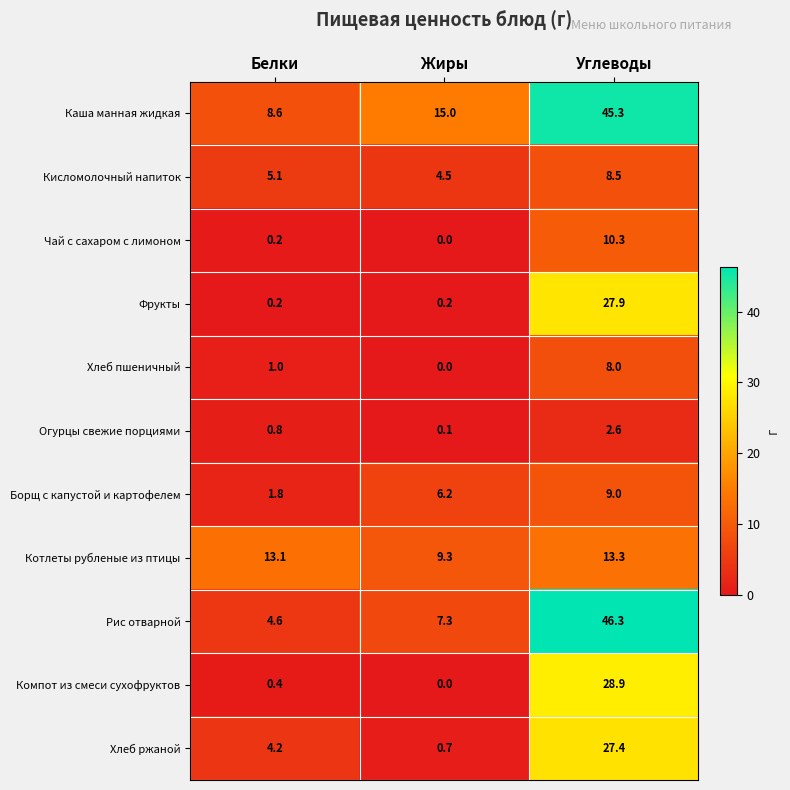

What is the difference between the Огурцы свежие порциями values at Углеводы and Жиры?

2.5